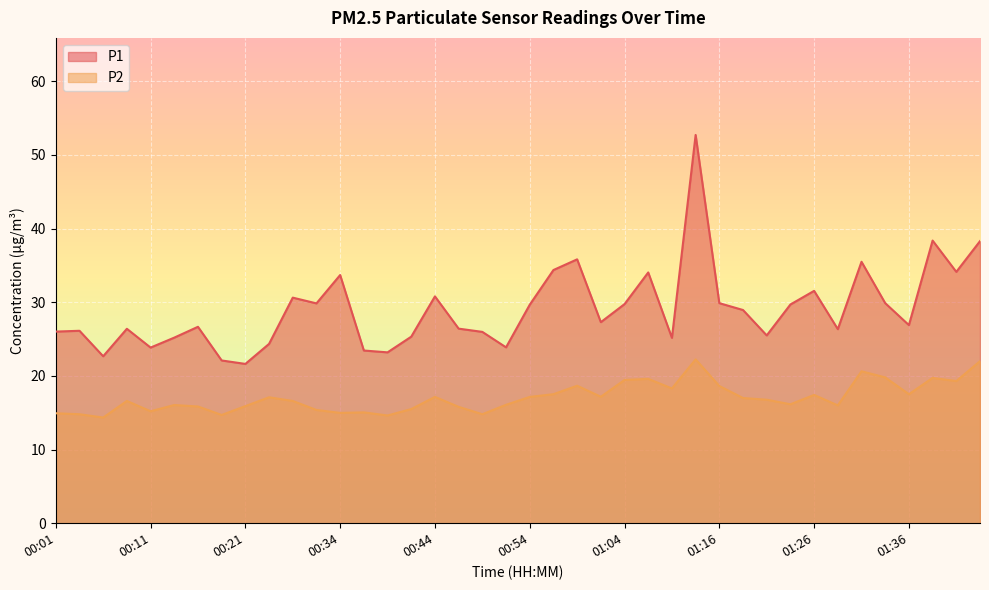

What is the difference between the maximum and minimum values in the P2 series?

7.9